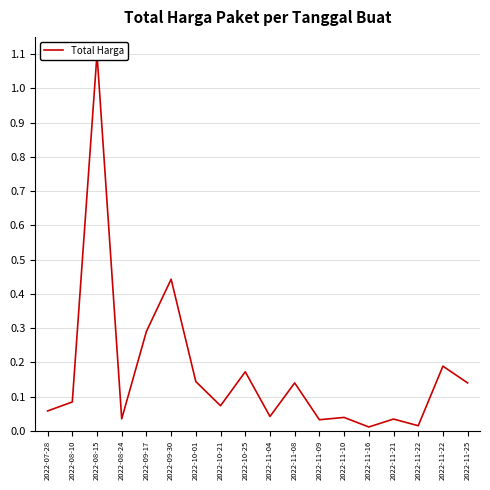

What is the change in value from 2022-09-17 to 2022-11-10?

-0.3